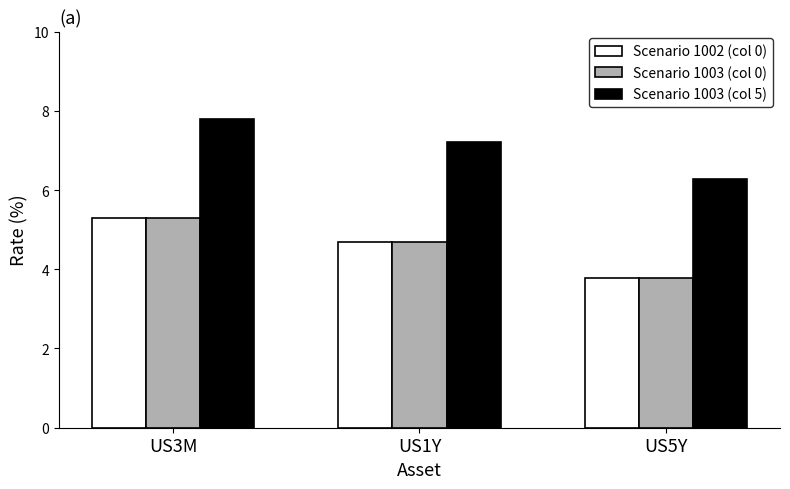

Where does the Scenario 1003 (col 0) series first go above 4?

US3M